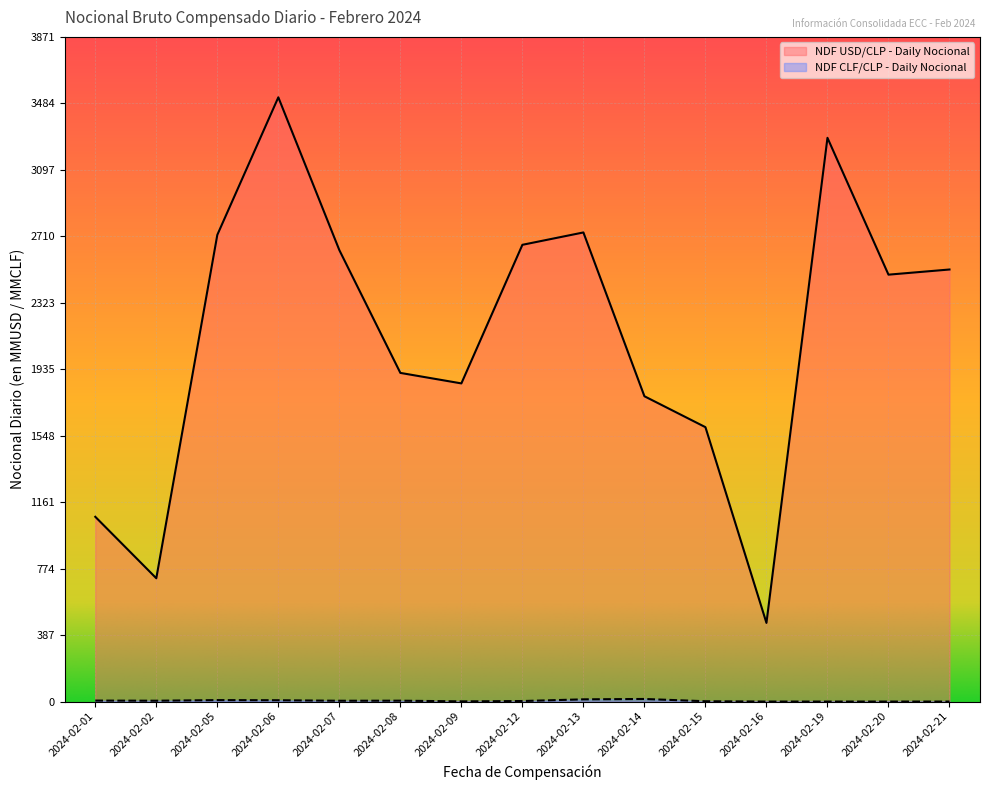

True or false: NDF USD/CLP - Daily Nocional and NDF CLF/CLP - Daily Nocional intersect in this chart.

False